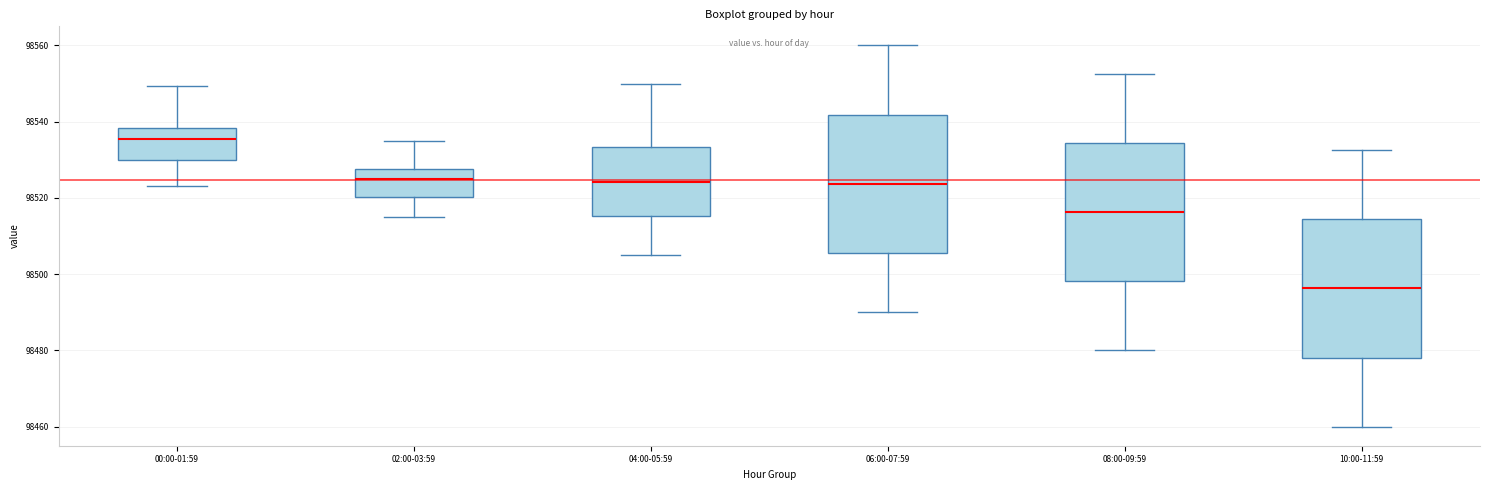

Where is the upper edge of the box for 02:00-03:59 on the y-axis? The values are not printed on the chart, so give them approximately, as read against the axis.

98528